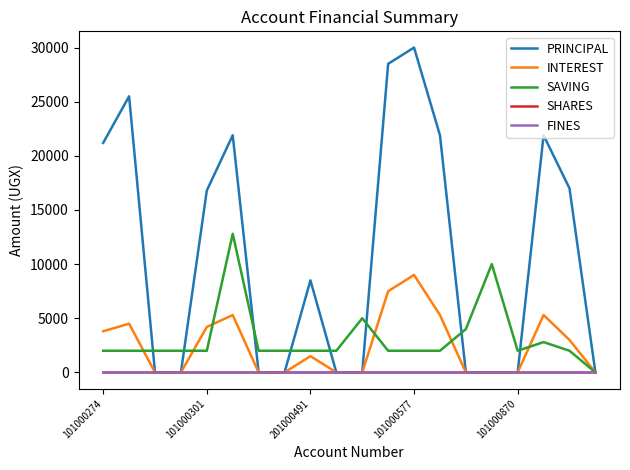

Does the chart have visible grid lines?

No